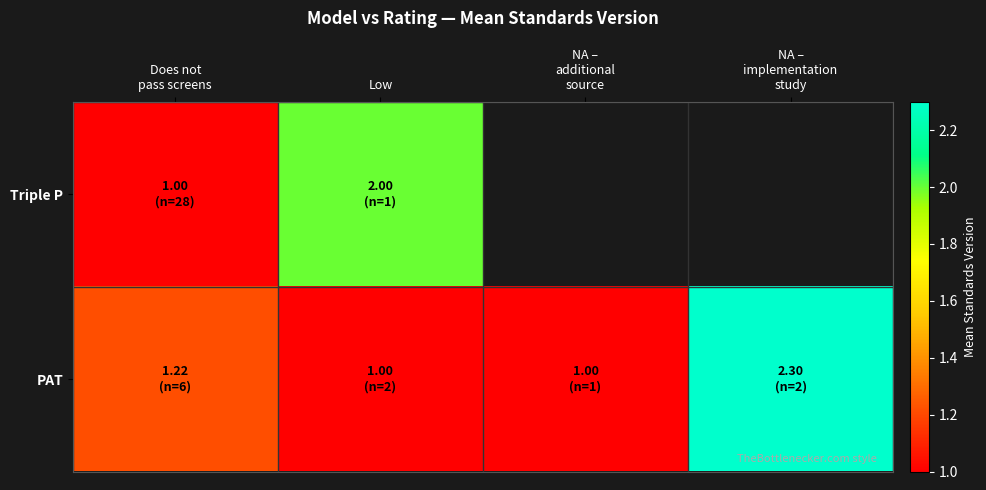

Rank the series at NA – implementation study from lowest to highest value.

Triple P, PAT